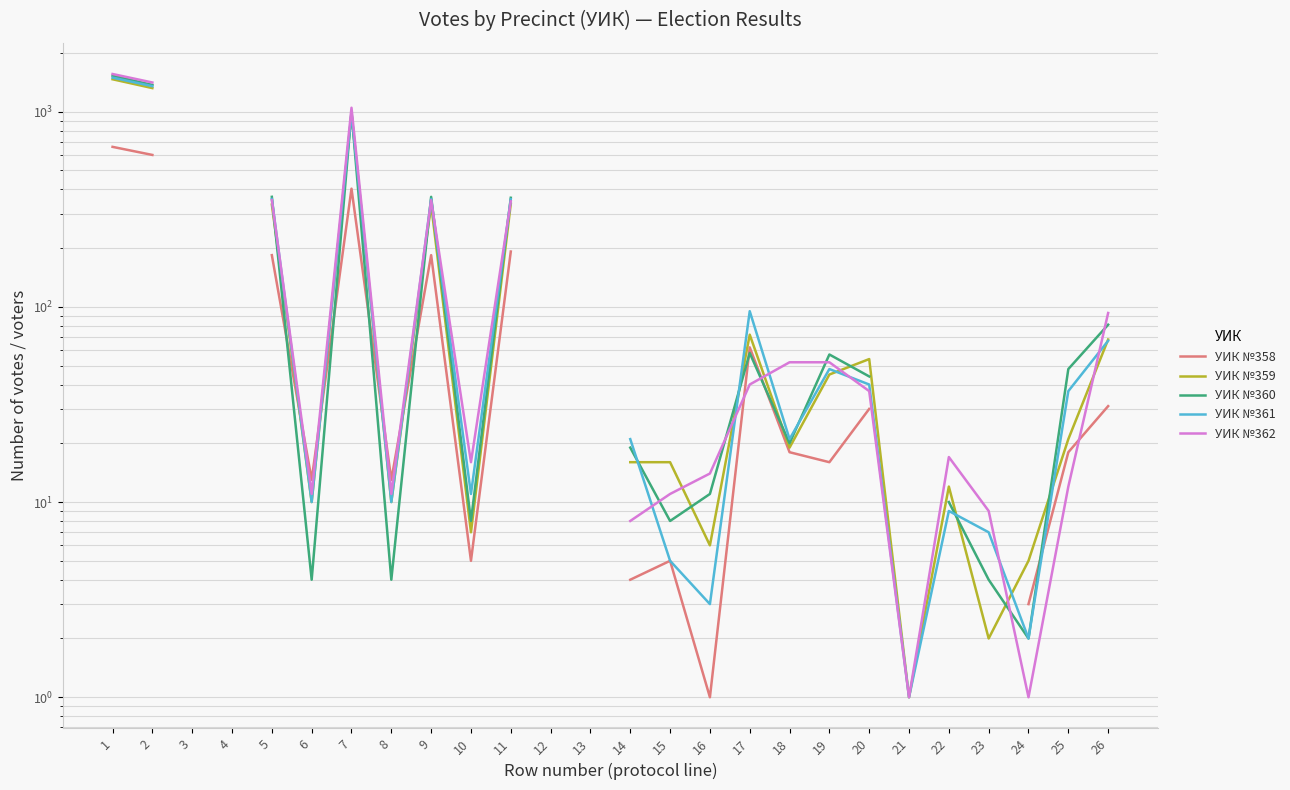

Which series ends up on top after the final intersection of УИК №360 and УИК №362?

УИК №362